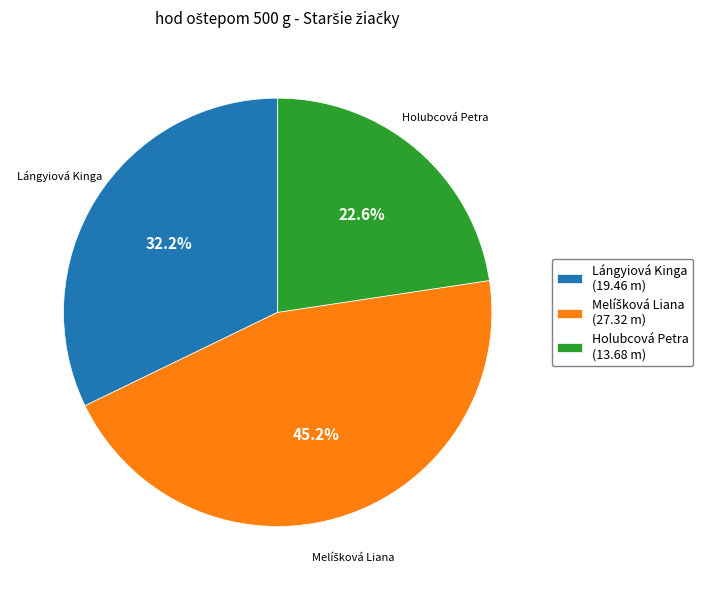

Do Lángyiová Kinga and Holubcová Petra together represent more than half of the pie?

Yes